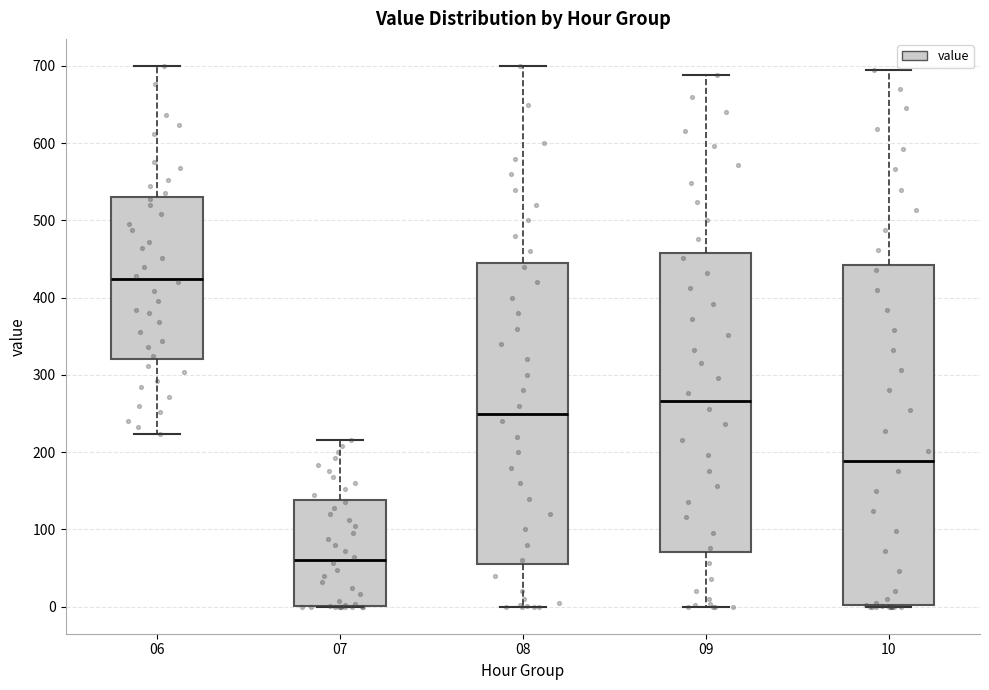

Where does the upper whisker of the box at x = 07 end on the y-axis? The values are not printed on the chart, so give them approximately, as read against the axis.

220